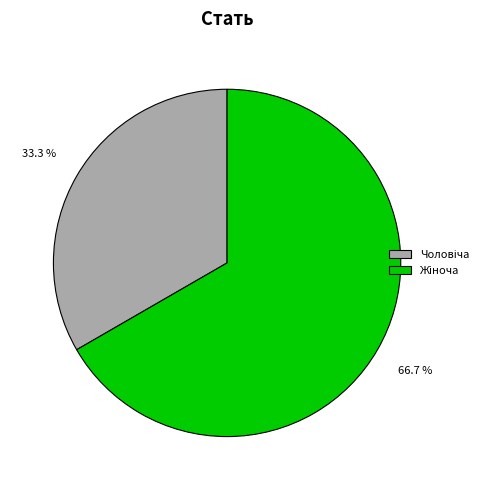

Is there a majority slice in this chart?

Yes